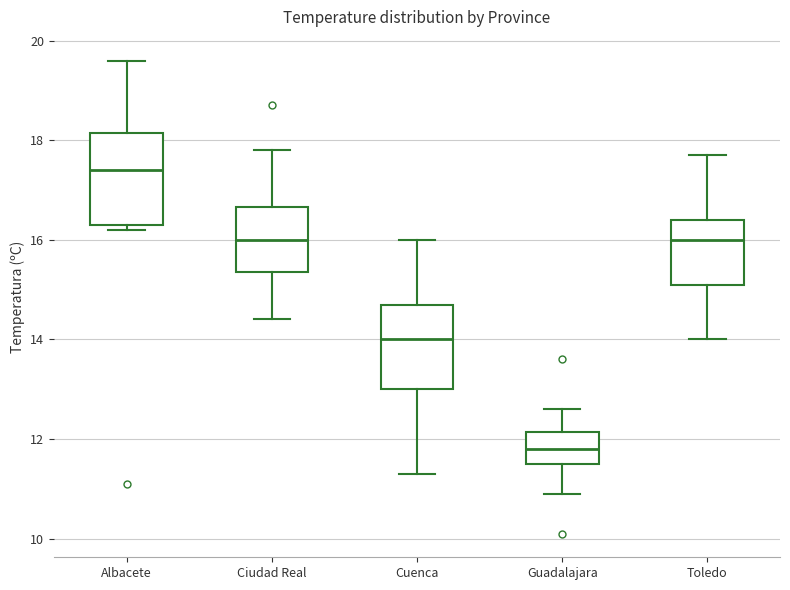

Reading left to right, transcribe this box plot: for each box, give where its median line is, the range the box spans, and where its two whiskers end, as read against the y-axis. The values are not printed on the chart, so give them approximately, as read against the axis.

Albacete: median 17.4, box 16.4 to 18.2, whiskers 16.2 to 19.6
Ciudad Real: median 16.0, box 15.4 to 16.6, whiskers 14.4 to 17.8
Cuenca: median 14.0, box 13.0 to 14.8, whiskers 11.4 to 16.0
Guadalajara: median 11.8, box 11.6 to 12.2, whiskers 11.0 to 12.6
Toledo: median 16.0, box 15.2 to 16.4, whiskers 14.0 to 17.8